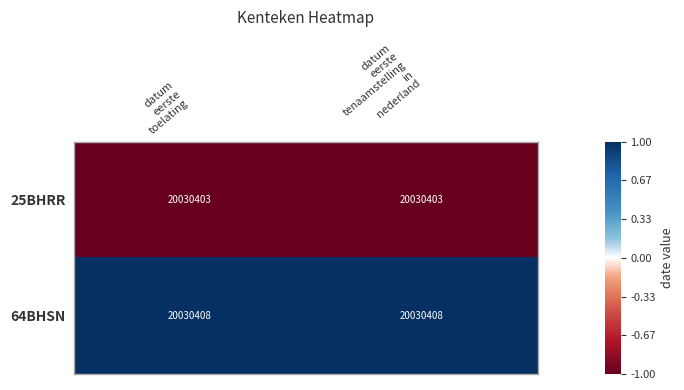

Which series has the largest total across all categories?

64BHSN